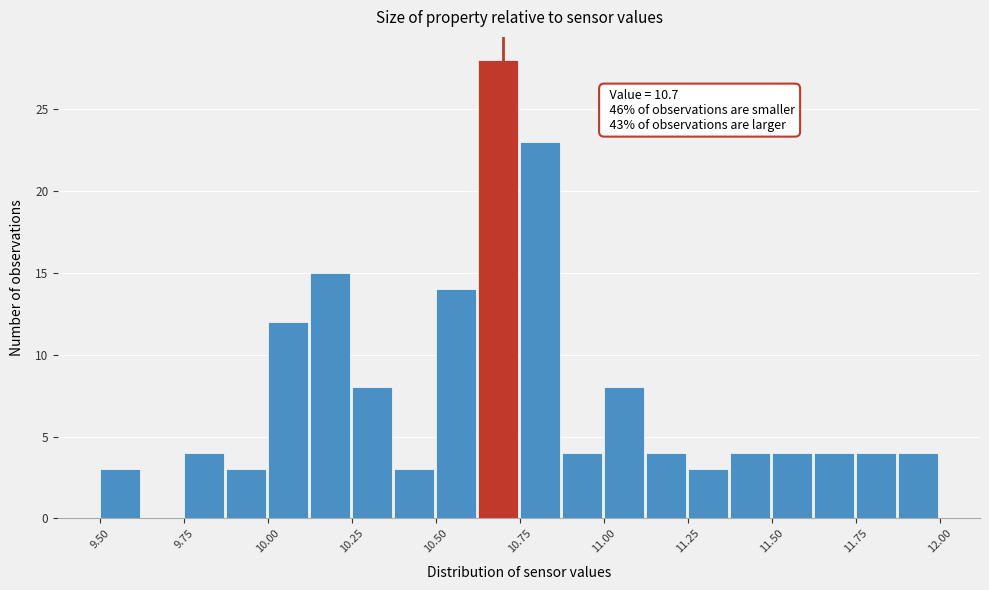

Read against the x-axis, roughly where is the centre of the tallest bar?

10.70